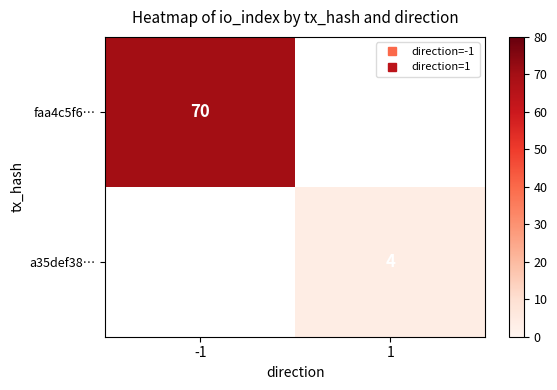

How many data points does each series have?

2